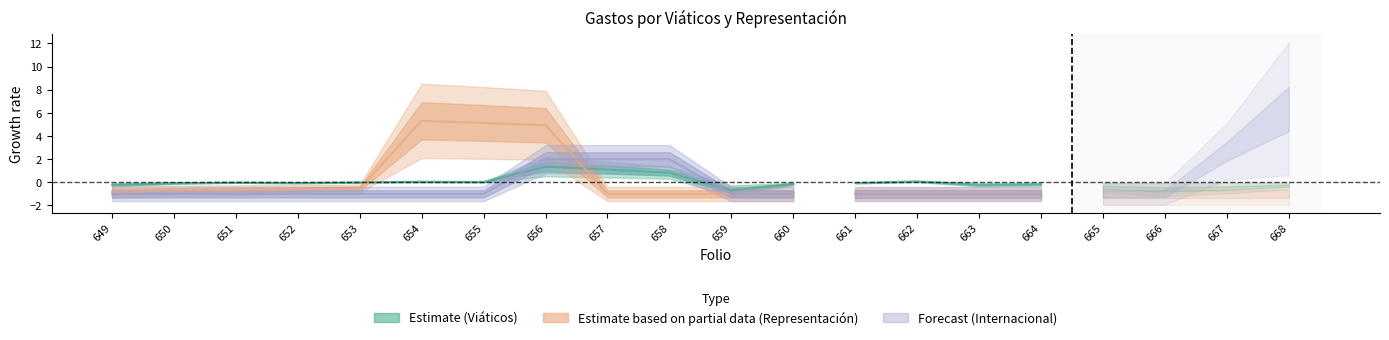

What is the value of the Representación_total point at the 11th from the left?

-1.0